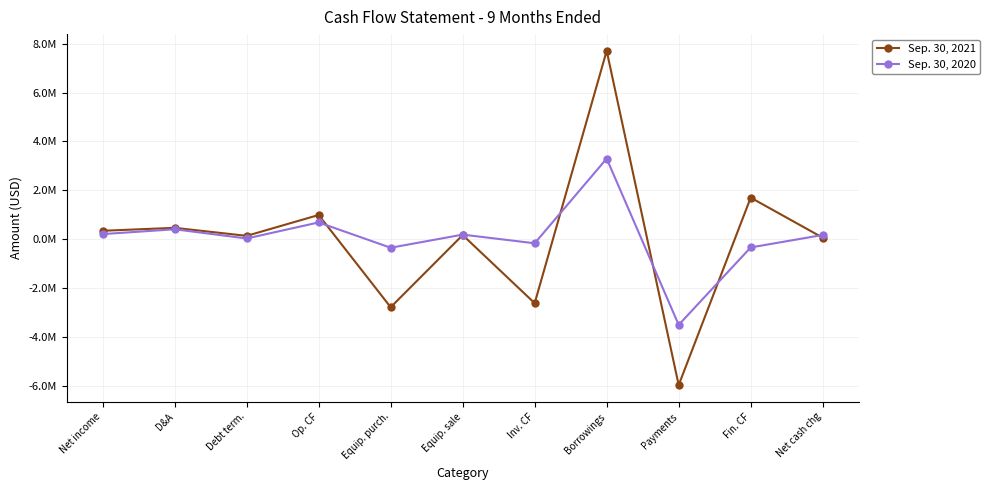

List the series in order of their peak value, lowest first.

Sep. 30, 2020, Sep. 30, 2021